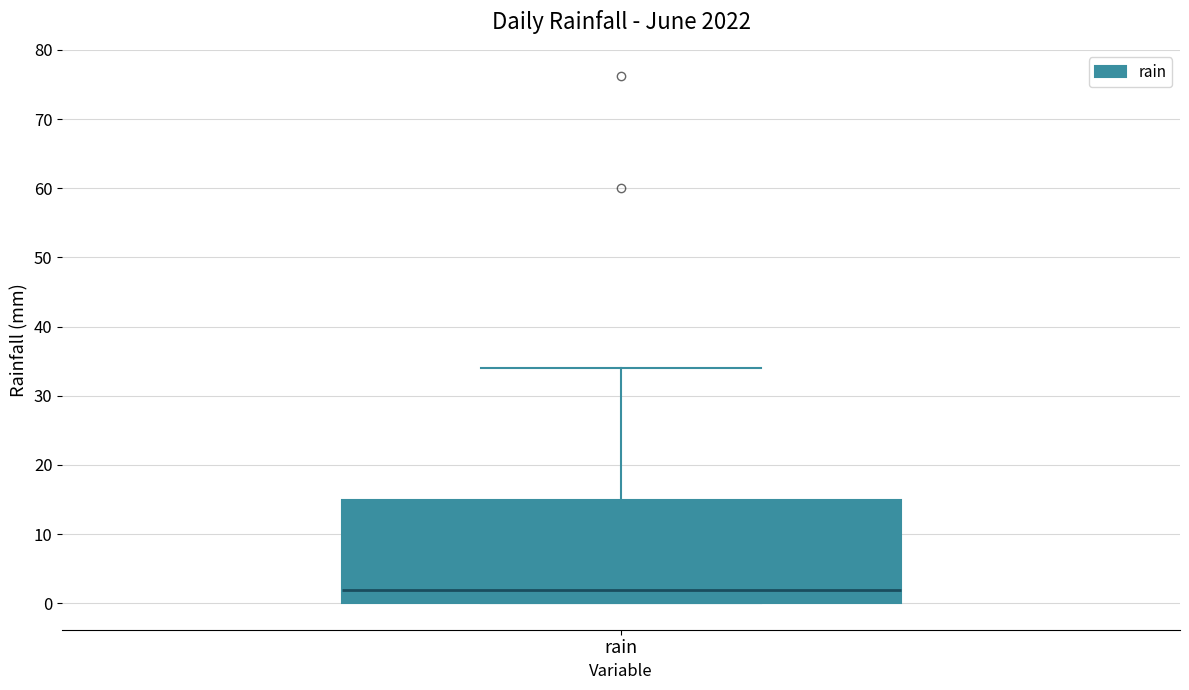

Read this box plot against the y-axis: the position of the median line, the range covered by the box, and the ends of both whiskers. The values are not printed on the chart, so give them approximately, as read against the axis.

median 2, box 0 to 15, whiskers 0 to 34